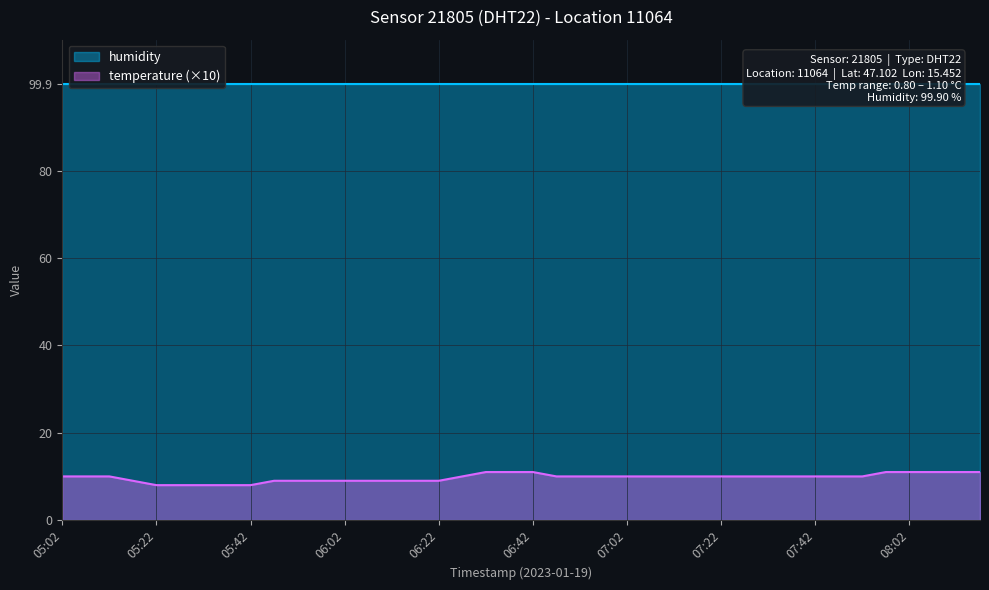

What is the ratio of the value at 05:07 to the value at 08:02?

0.9